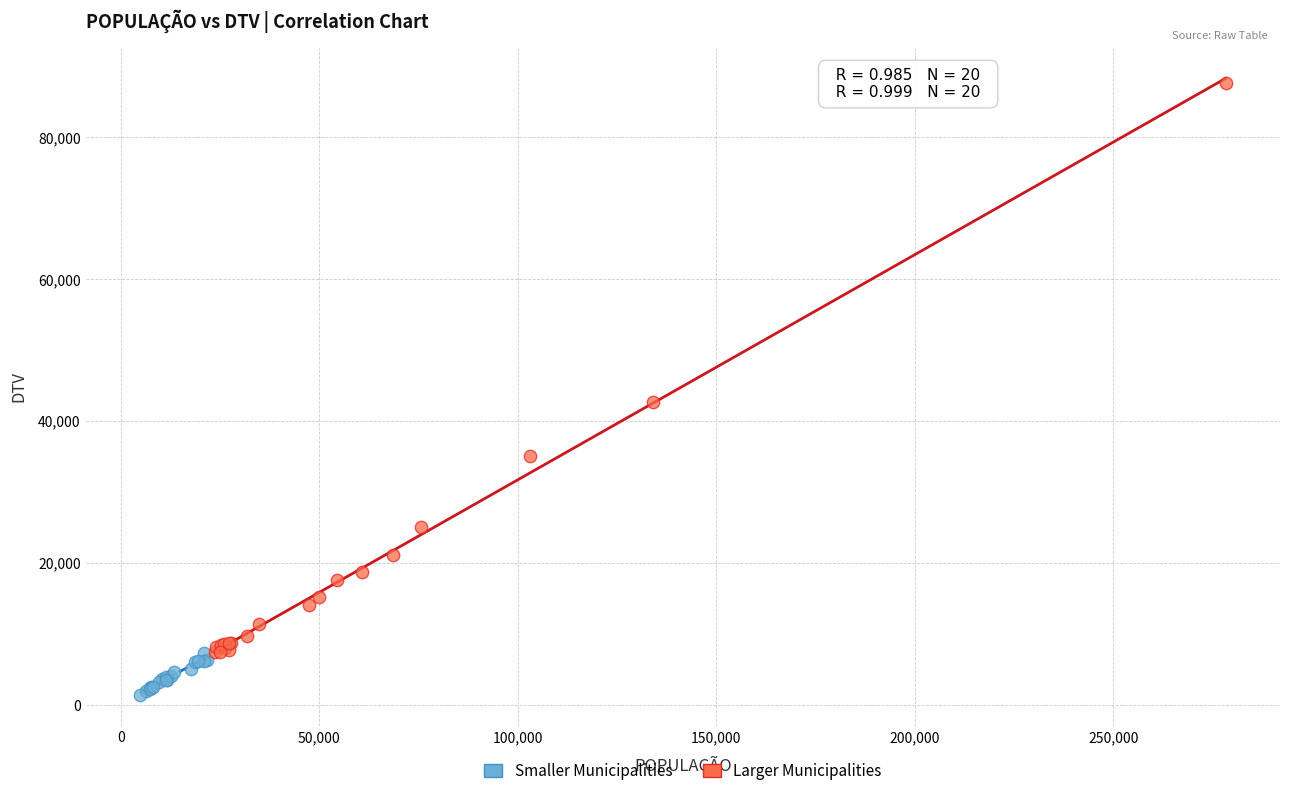

What are all the series names shown in the legend?

Smaller Municipalities, Larger Municipalities